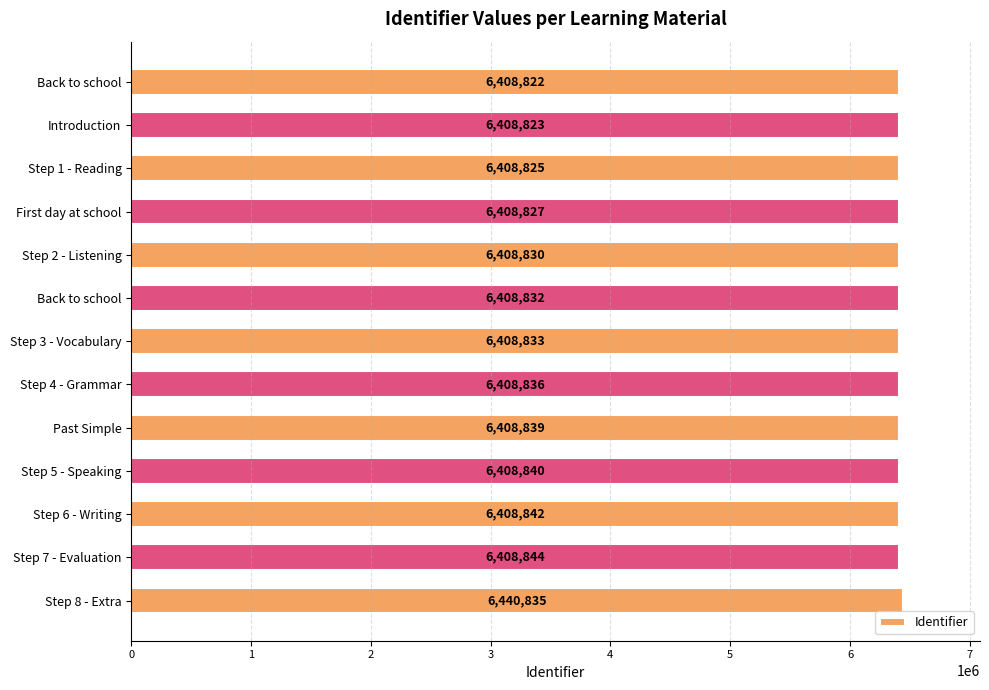

List the labels in order of value, largest first.

Step 8 - Extra, Step 7 - Evaluation, Step 6 - Writing, Step 5 - Speaking, Past Simple, Step 4 - Grammar, Step 3 - Vocabulary, Back to school, Step 2 - Listening, First day at school, Step 1 - Reading, Introduction, Back to school